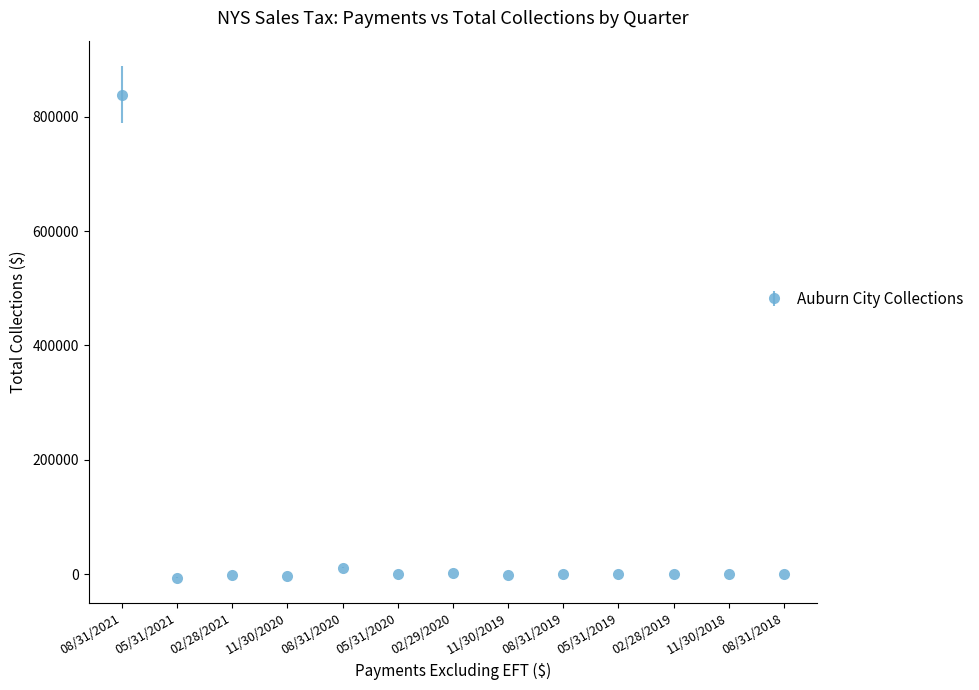

What is the label of the 6th point from the right?

11/30/2019